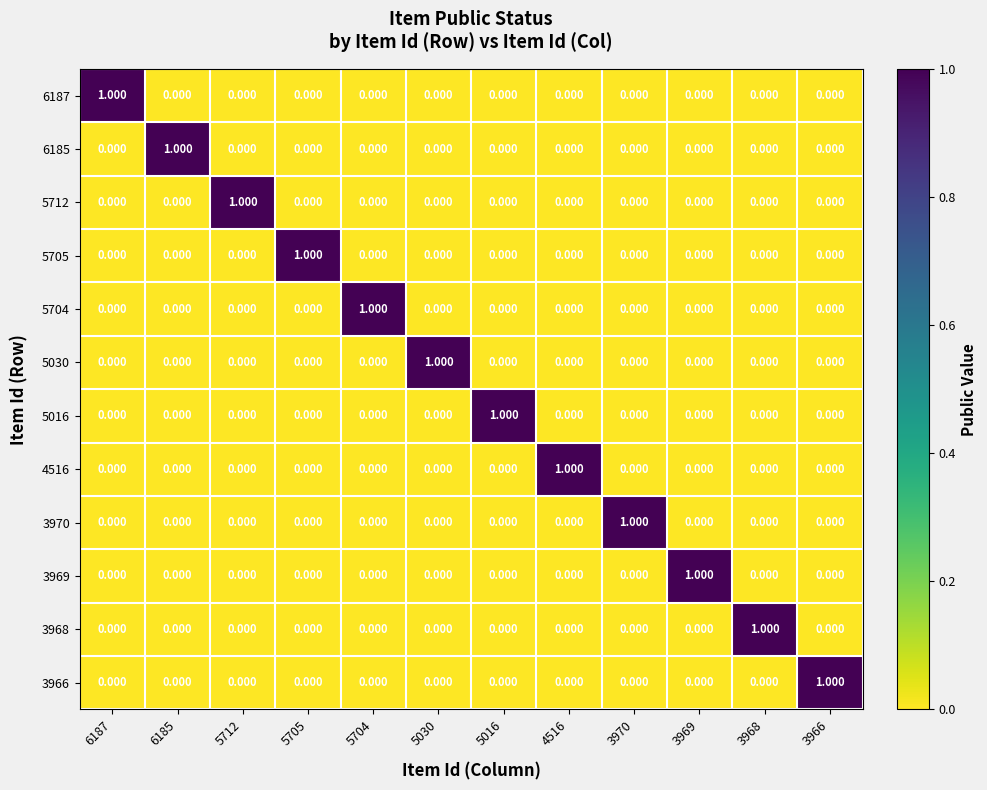

Reading right to left, what are all the values shown in this chart?

6187: 3966=0	3968=0	3969=0	3970=0	4516=0	5016=0	5030=0	5704=0	5705=0	5712=0	6185=0	6187=1
6185: 3966=0	3968=0	3969=0	3970=0	4516=0	5016=0	5030=0	5704=0	5705=0	5712=0	6185=1	6187=0
5712: 3966=0	3968=0	3969=0	3970=0	4516=0	5016=0	5030=0	5704=0	5705=0	5712=1	6185=0	6187=0
5705: 3966=0	3968=0	3969=0	3970=0	4516=0	5016=0	5030=0	5704=0	5705=1	5712=0	6185=0	6187=0
5704: 3966=0	3968=0	3969=0	3970=0	4516=0	5016=0	5030=0	5704=1	5705=0	5712=0	6185=0	6187=0
5030: 3966=0	3968=0	3969=0	3970=0	4516=0	5016=0	5030=1	5704=0	5705=0	5712=0	6185=0	6187=0
5016: 3966=0	3968=0	3969=0	3970=0	4516=0	5016=1	5030=0	5704=0	5705=0	5712=0	6185=0	6187=0
4516: 3966=0	3968=0	3969=0	3970=0	4516=1	5016=0	5030=0	5704=0	5705=0	5712=0	6185=0	6187=0
3970: 3966=0	3968=0	3969=0	3970=1	4516=0	5016=0	5030=0	5704=0	5705=0	5712=0	6185=0	6187=0
3969: 3966=0	3968=0	3969=1	3970=0	4516=0	5016=0	5030=0	5704=0	5705=0	5712=0	6185=0	6187=0
3968: 3966=0	3968=1	3969=0	3970=0	4516=0	5016=0	5030=0	5704=0	5705=0	5712=0	6185=0	6187=0
3966: 3966=1	3968=0	3969=0	3970=0	4516=0	5016=0	5030=0	5704=0	5705=0	5712=0	6185=0	6187=0